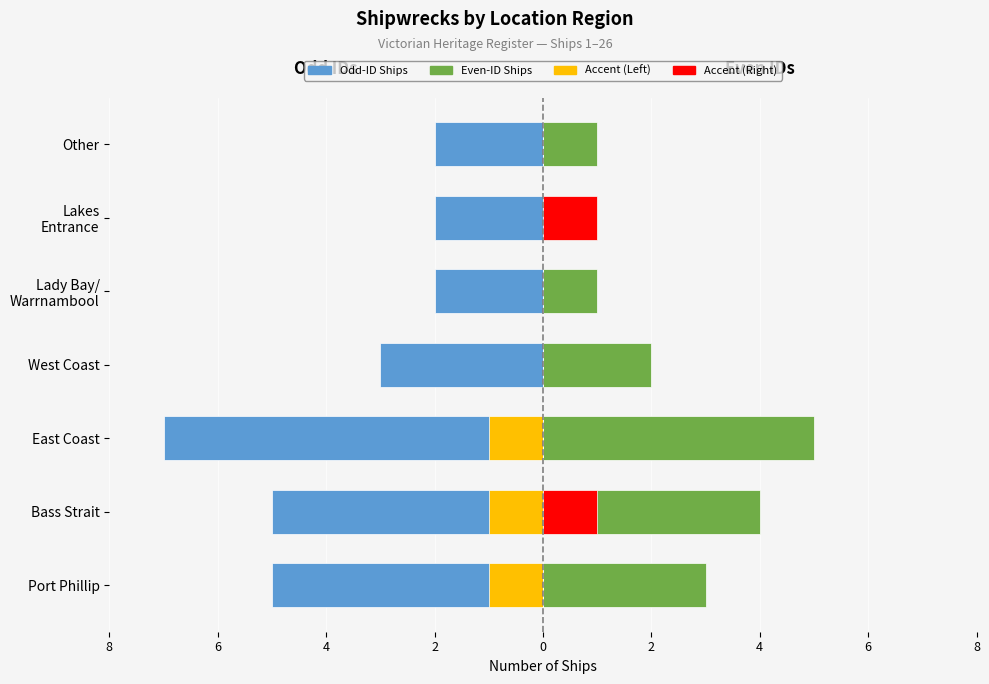

What is the label of the 2nd bar from the right?

Lakes Entrance